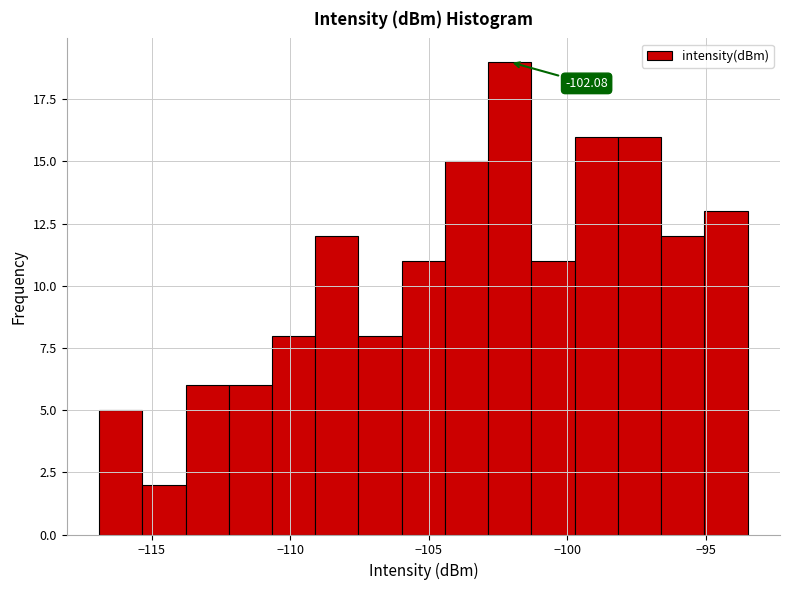

Around what value on the x-axis is the tallest bar? Give the approximate position of its centre, as read against the axis.

-102.0